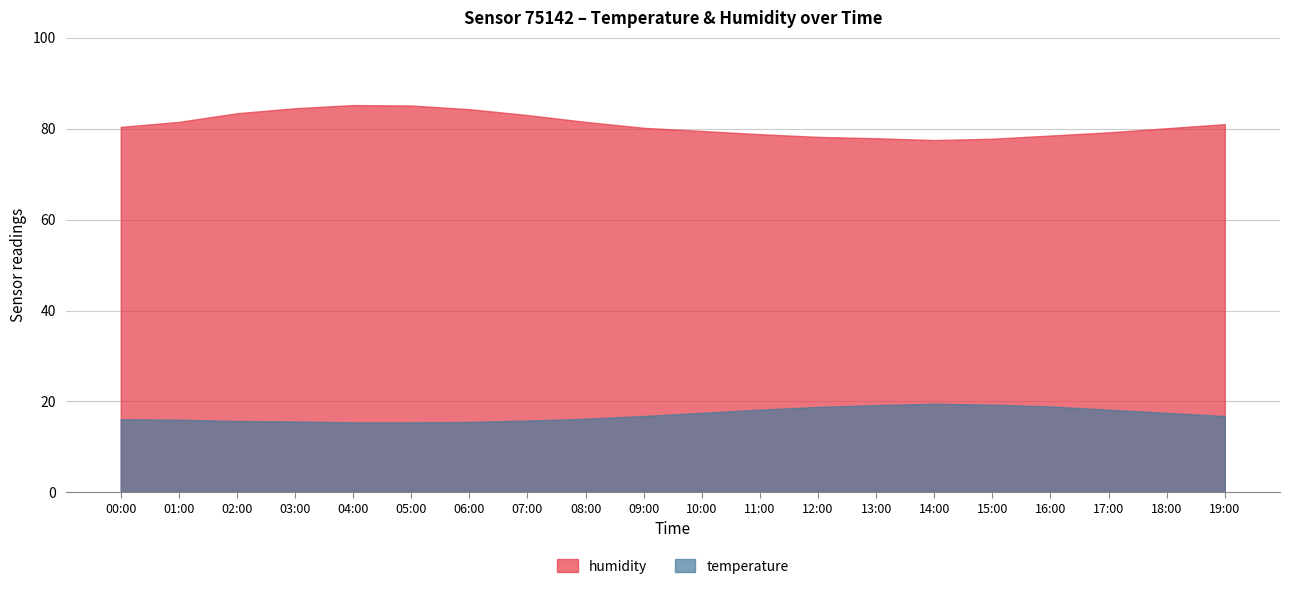

Which series changed the most between 03:00 and 13:00?

humidity